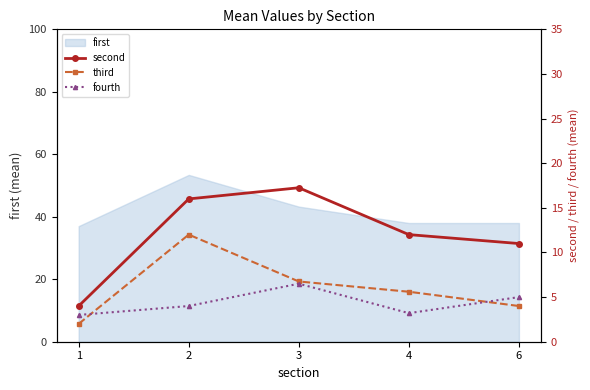

How many values in the second series exceed 12?

2